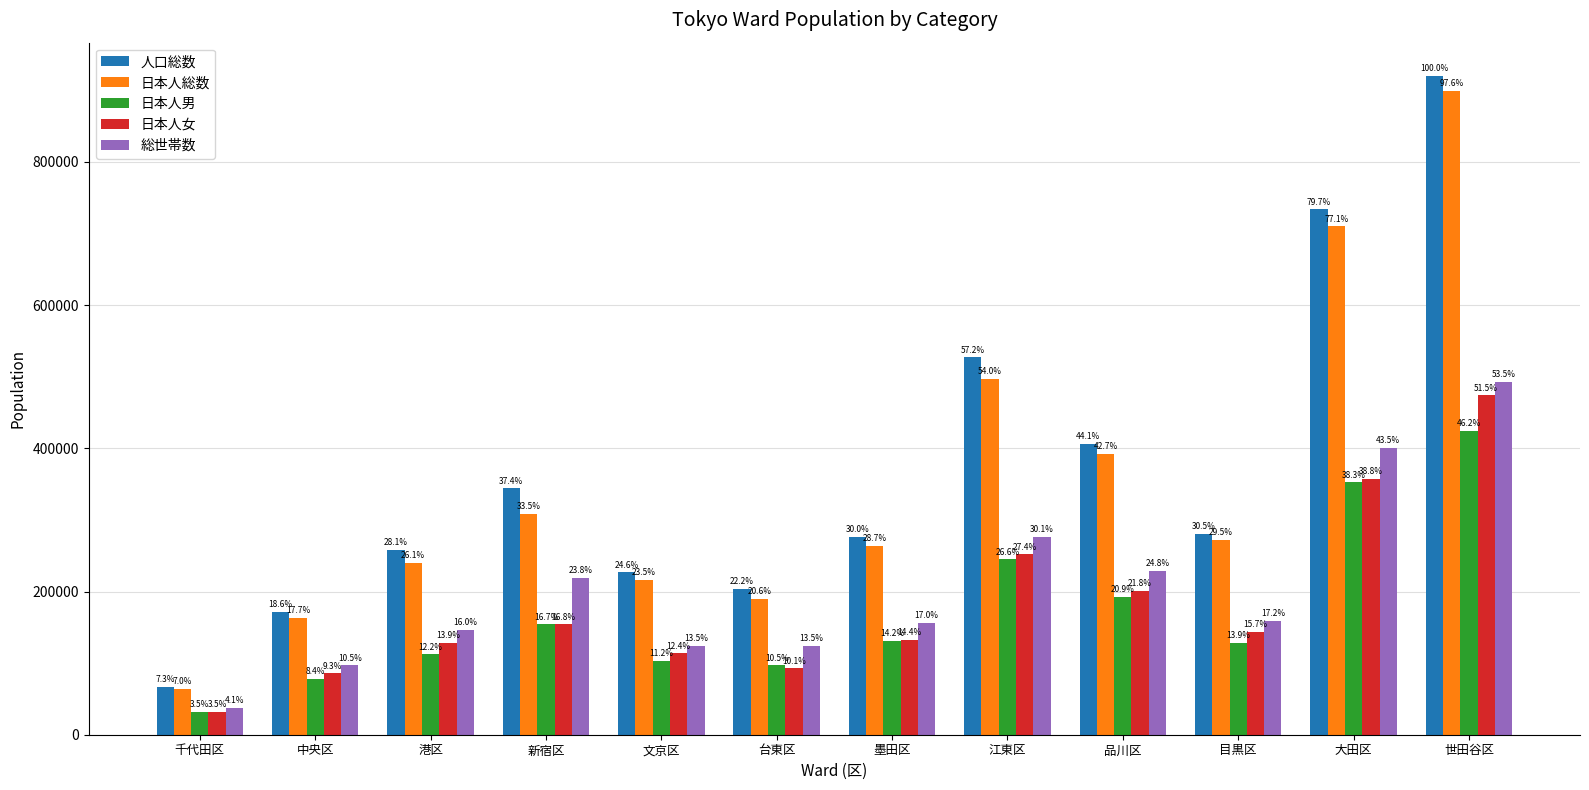

Are the bars horizontal?

No